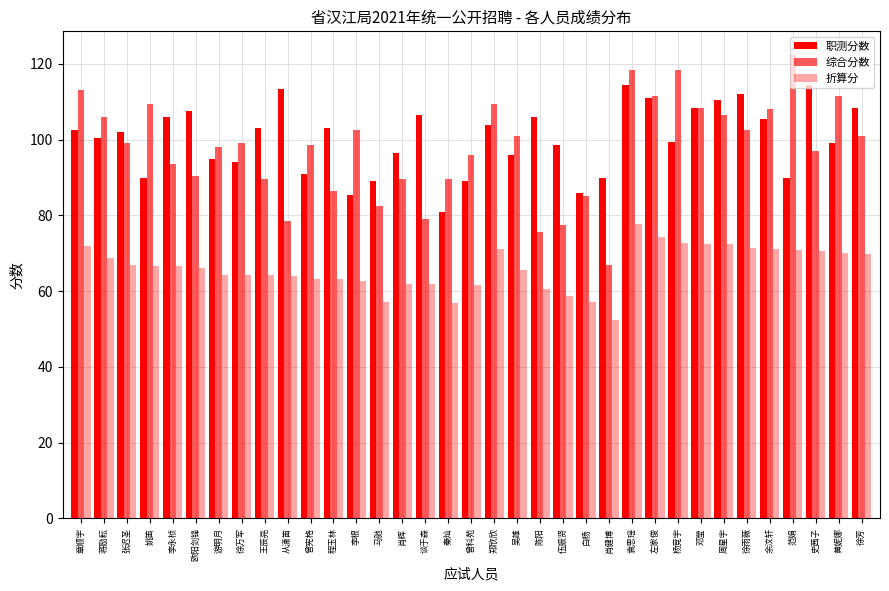

What is the total value across all series at 蒋励耘?

275.3